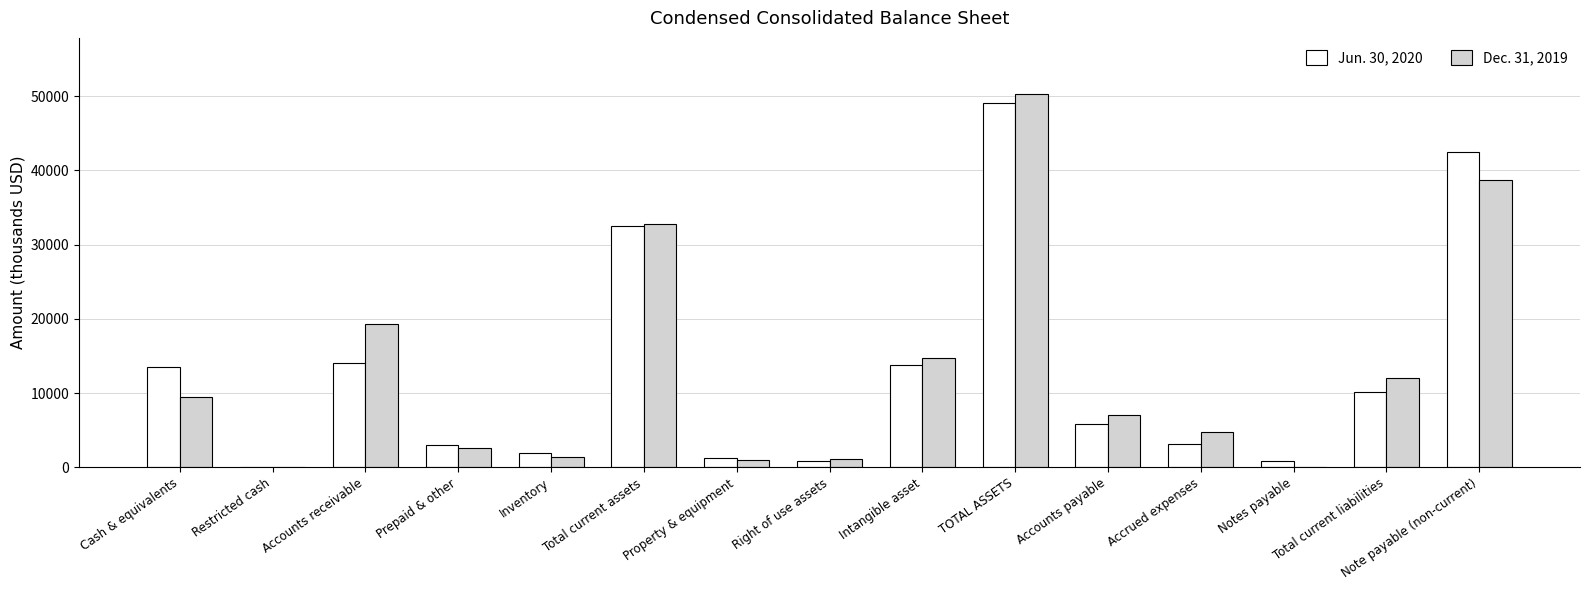

At which category is the sum across all series the highest?

TOTAL ASSETS